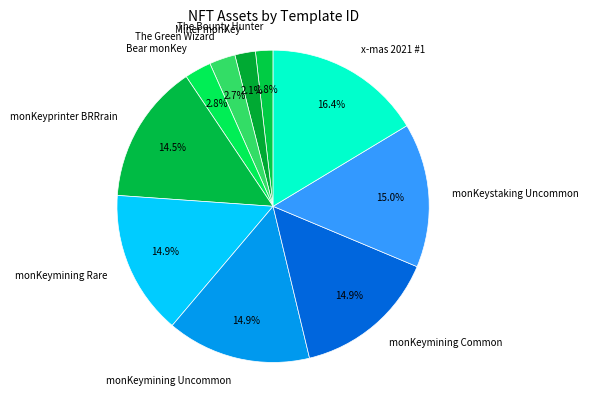

To the nearest percent, what portion does Bear monKey represent?

3%